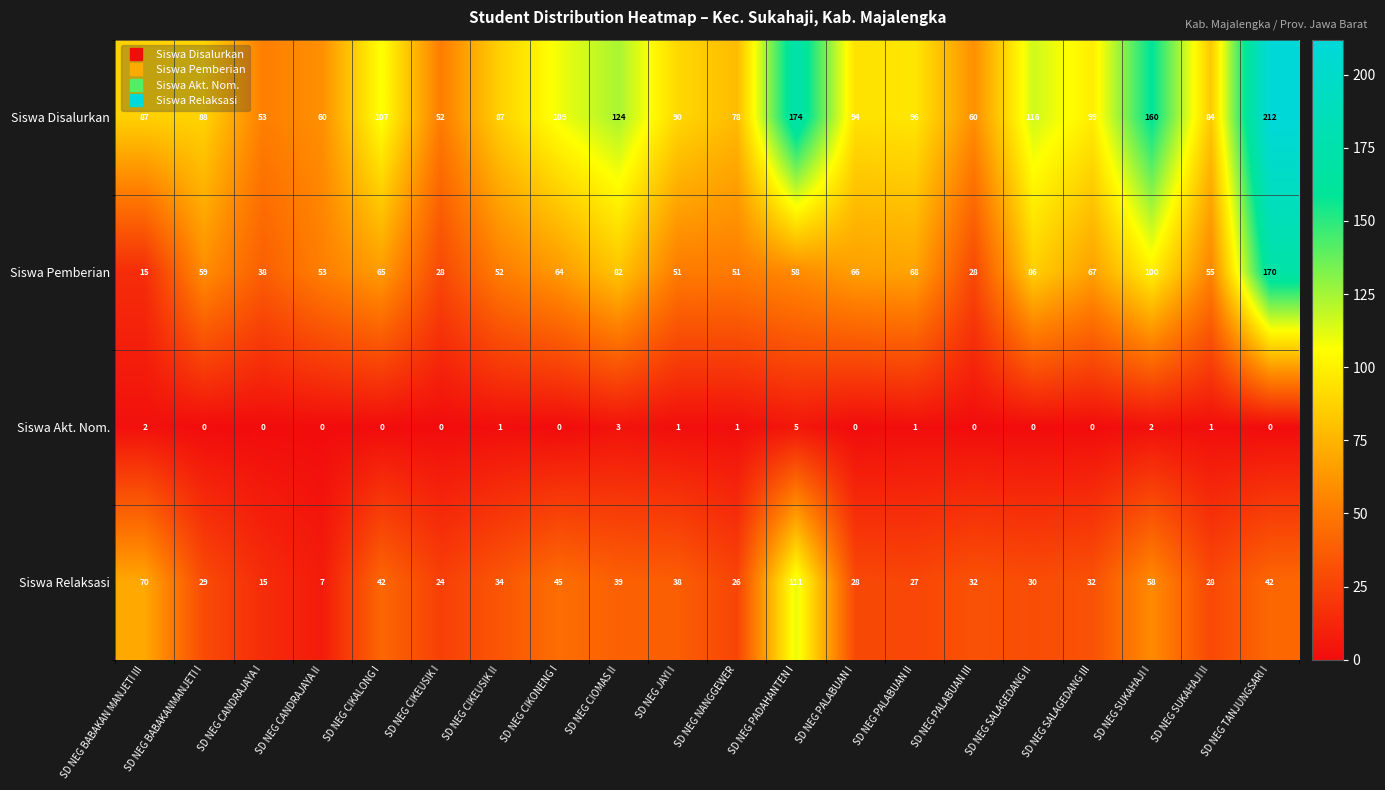

List the series in order of their overall mean, lowest first.

Siswa Akt. Nom., Siswa Relaksasi, Siswa Pemberian, Siswa Disalurkan